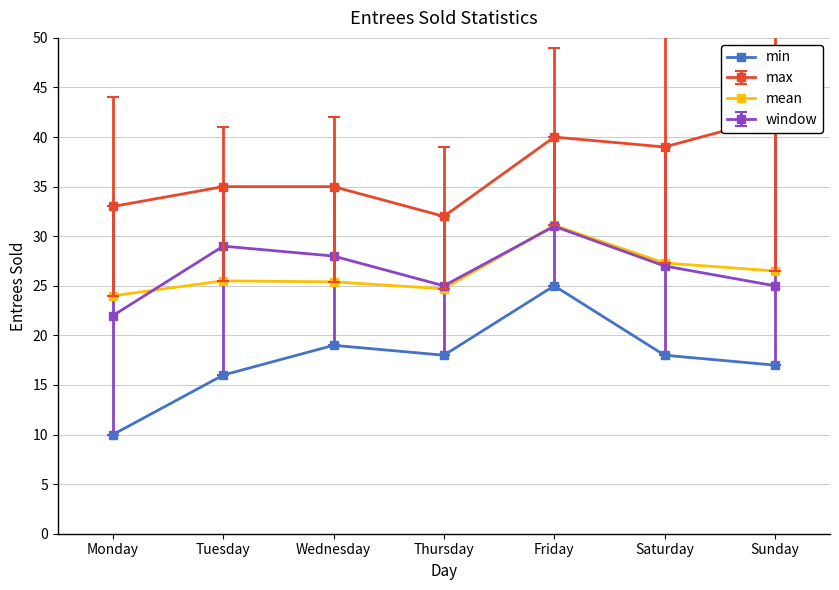

Rank the categories by min value from highest to lowest.

Friday, Wednesday, Thursday, Saturday, Sunday, Tuesday, Monday